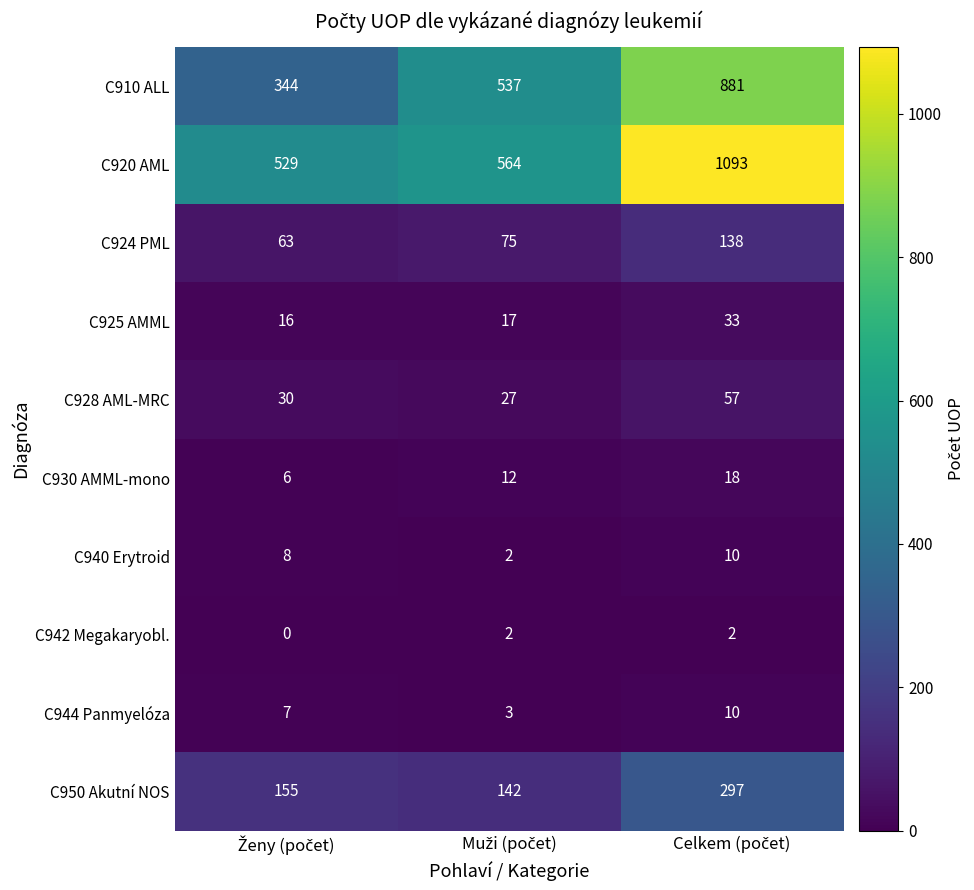

At how many categories does at least one series exceed 232?

3